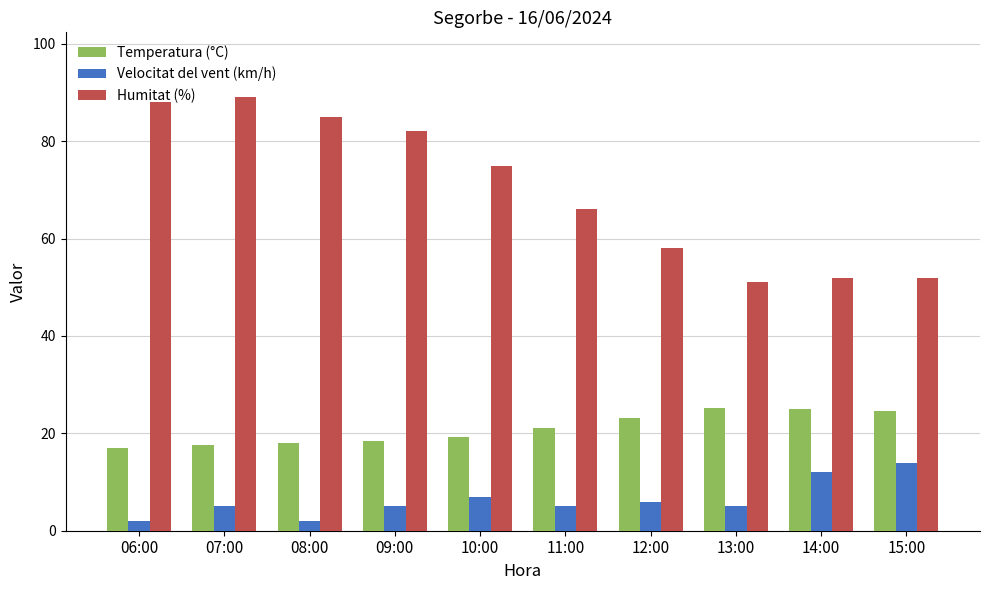

Which series has the largest total across all categories?

Humitat (%)